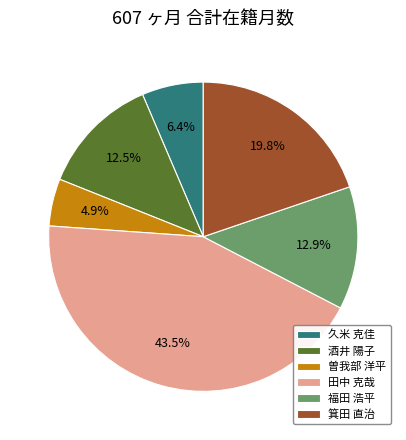

How many slices are in this pie chart?

6